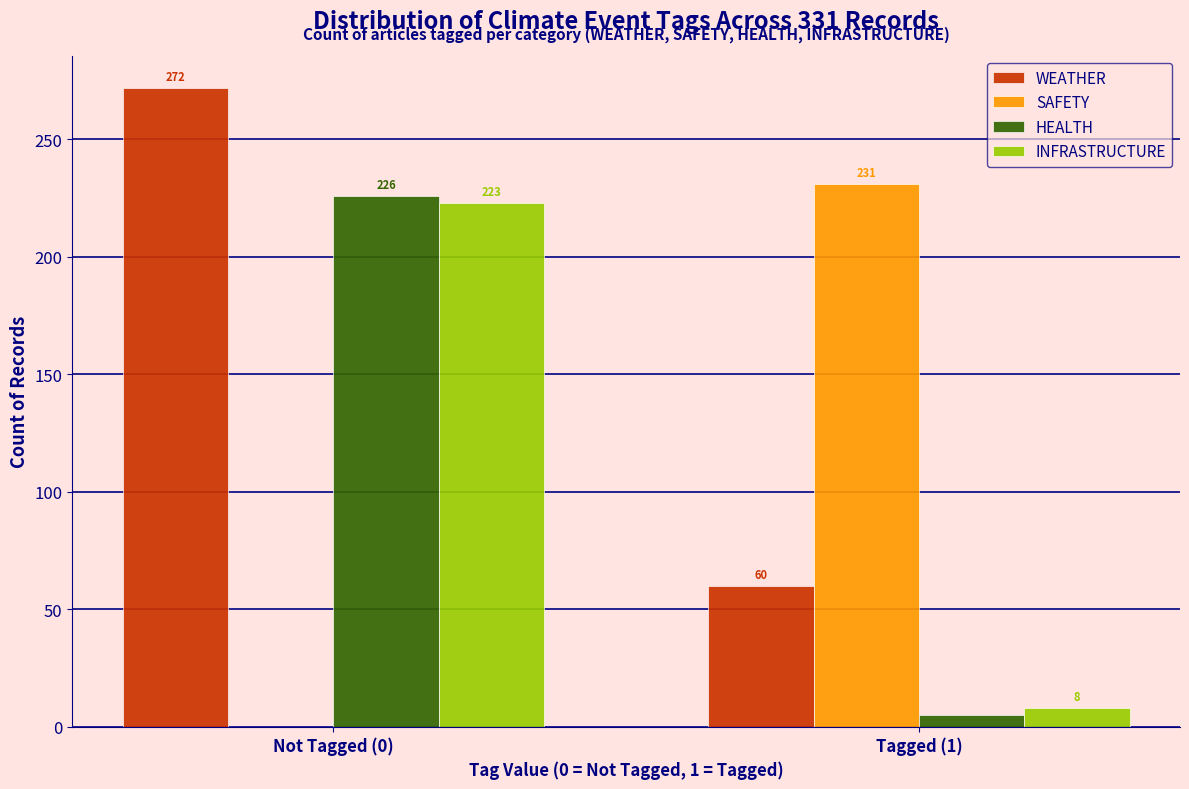

Reading left to right, extract all data points from this chart.

WEATHER: Not Tagged (0)=272	Tagged (1)=60
SAFETY: Not Tagged (0)=0	Tagged (1)=231
HEALTH: Not Tagged (0)=226	Tagged (1)=5
INFRASTRUCTURE: Not Tagged (0)=223	Tagged (1)=8